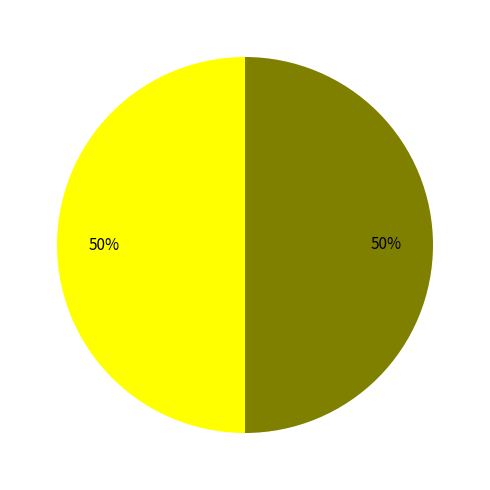

To the nearest percent, what is the average slice percentage?

50%